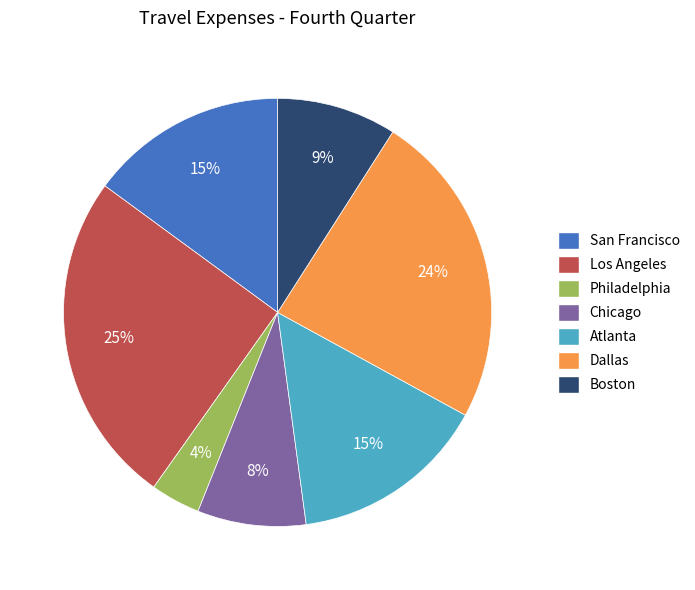

What percentage is the Atlanta slice, to the nearest percent?

15%